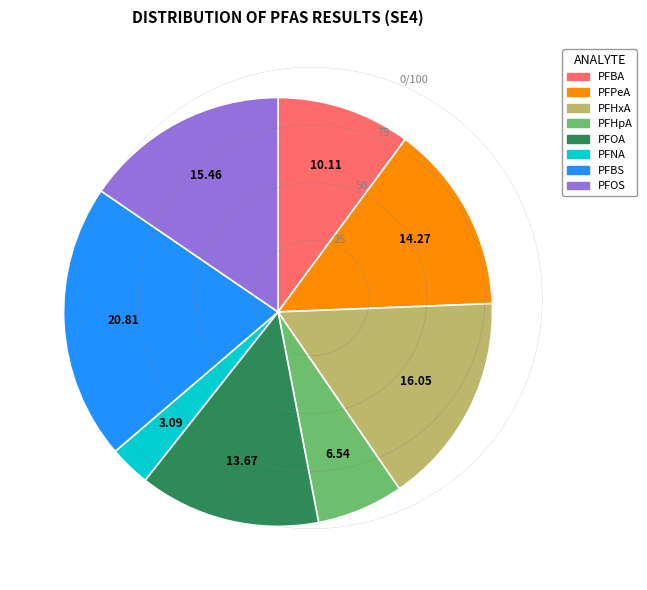

Does PFNA account for over 50% of the chart?

No